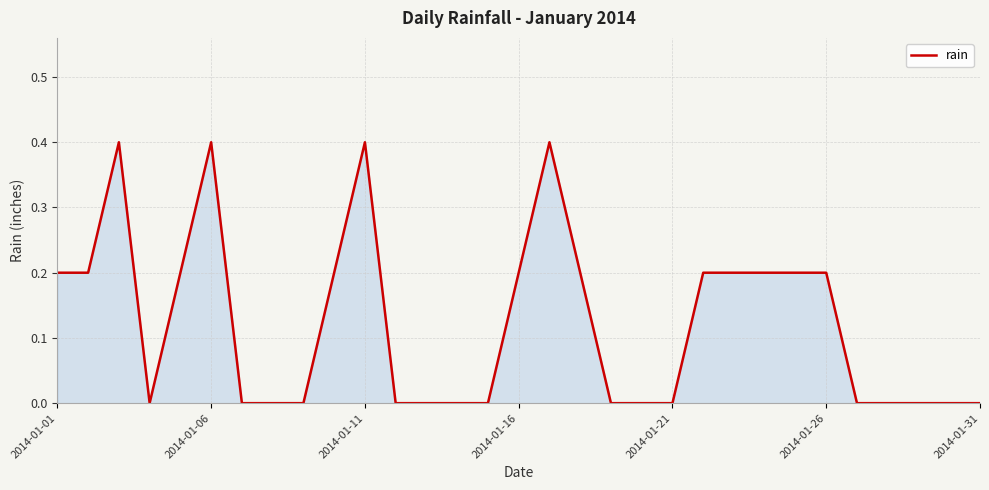

What is the difference between the maximum and minimum values?

0.4